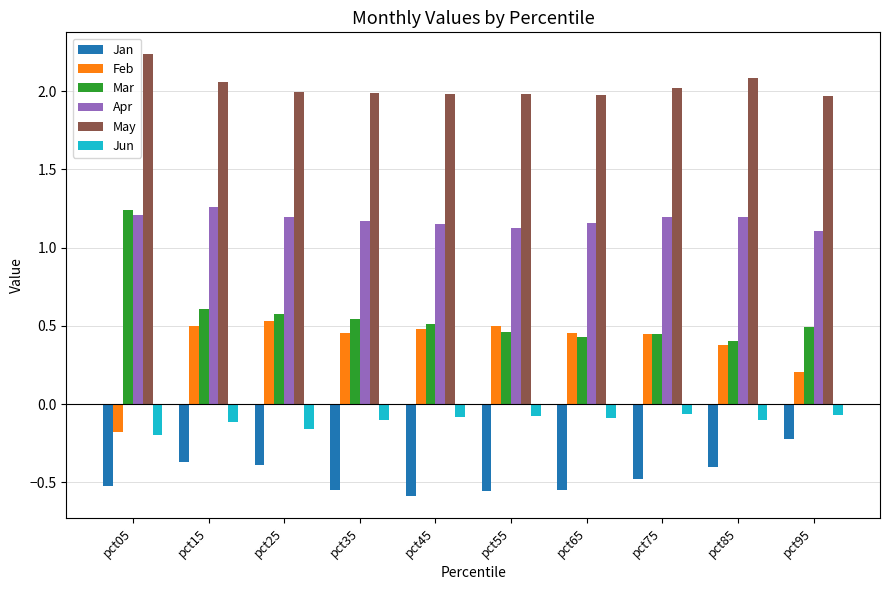

How many groups of bars are there?

10